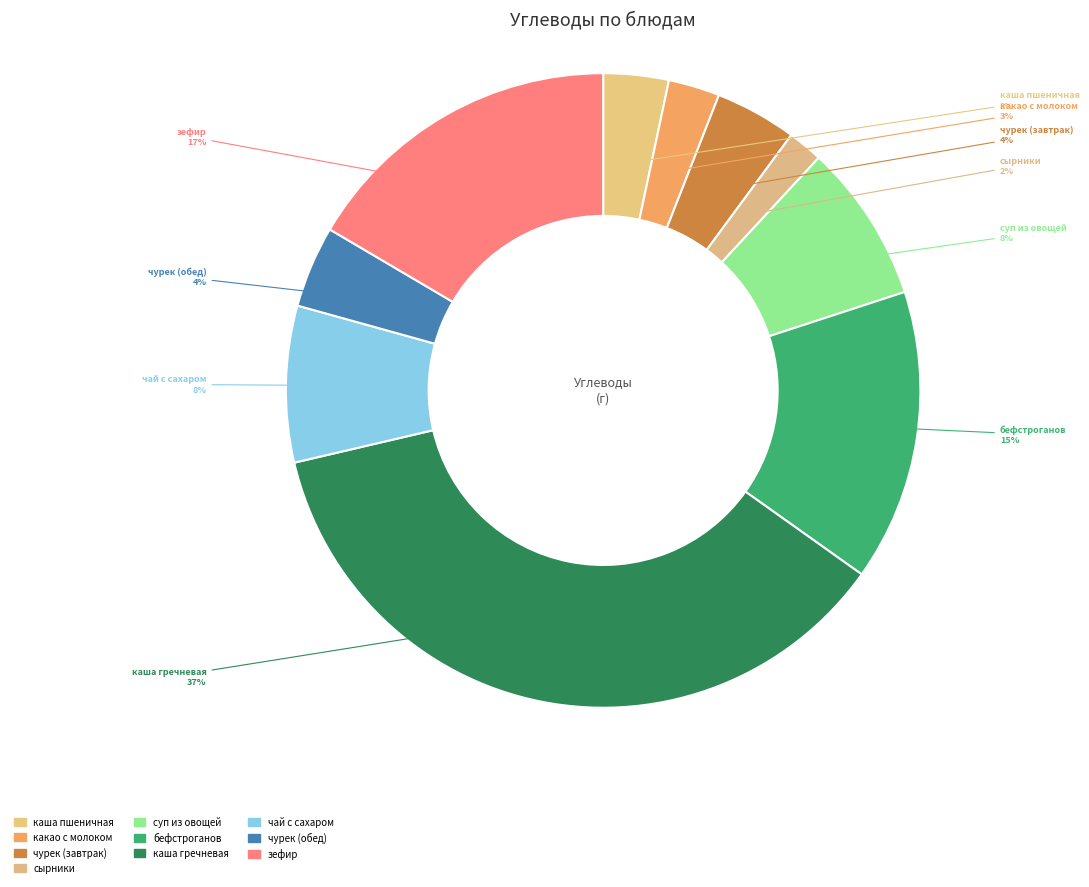

Count the number of slices in the pie.

10